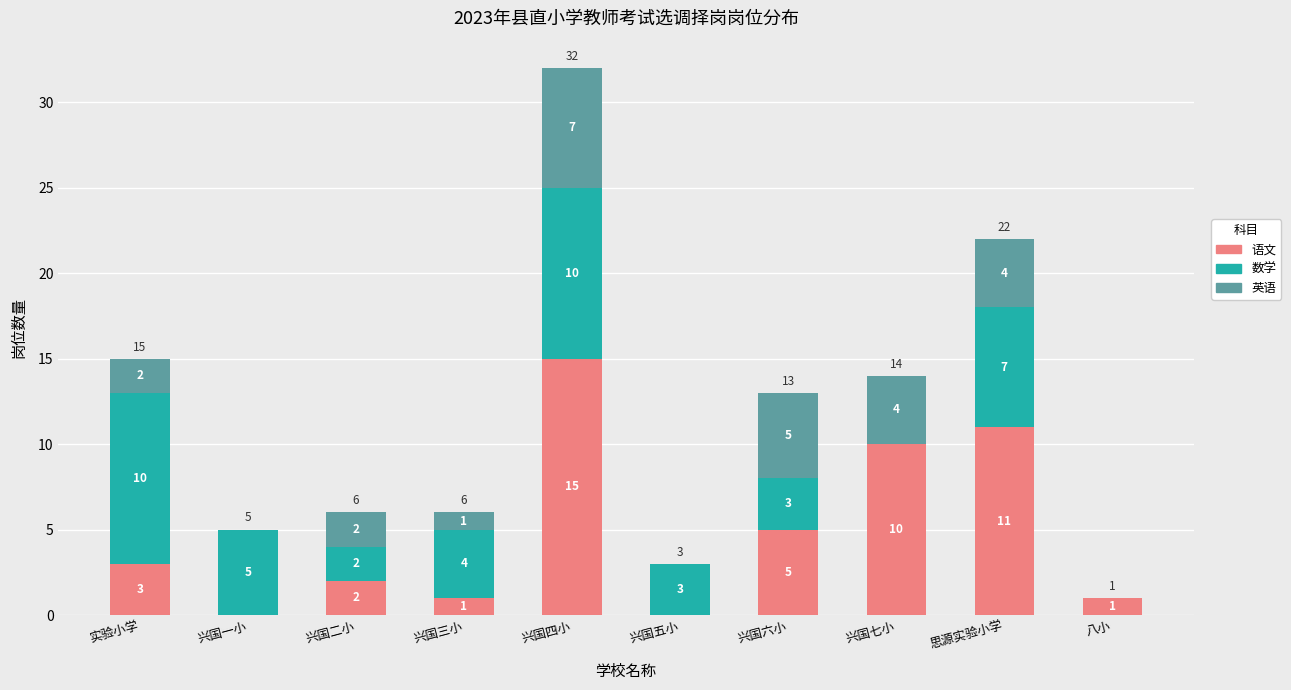

Is it true that 语文 equals 0 at 兴国一小?

True